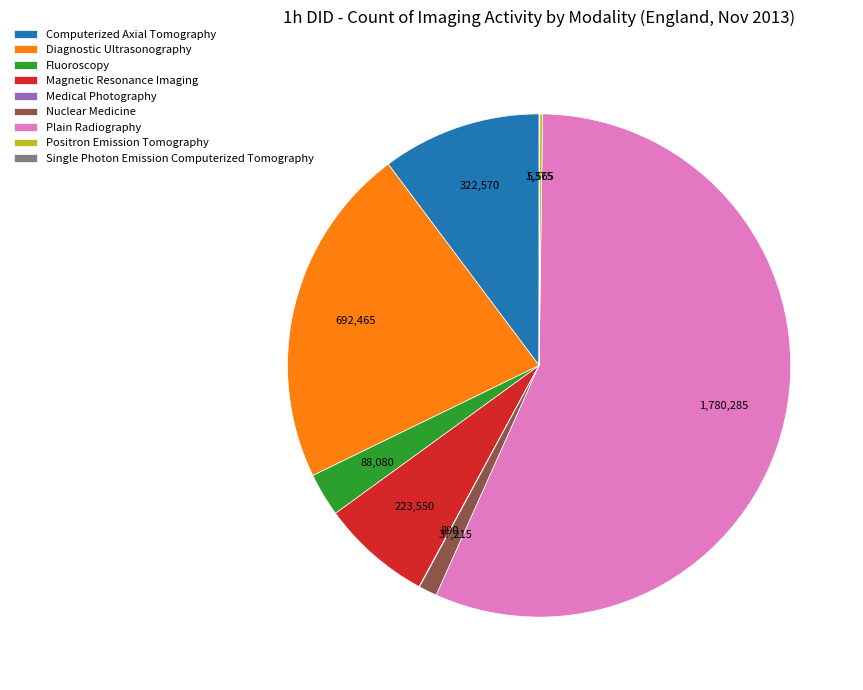

What is the majority slice?

Plain Radiography